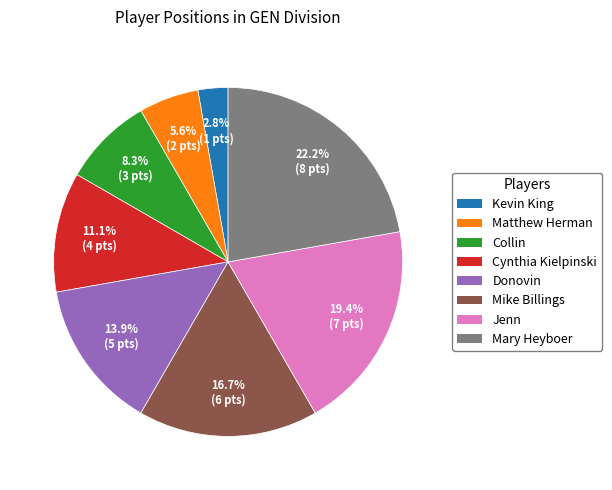

Is Donovin the majority of the pie?

No